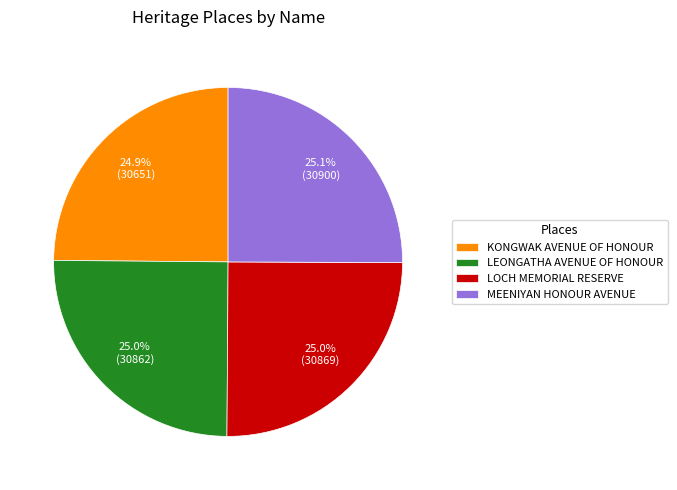

How many slices are in this pie chart?

4